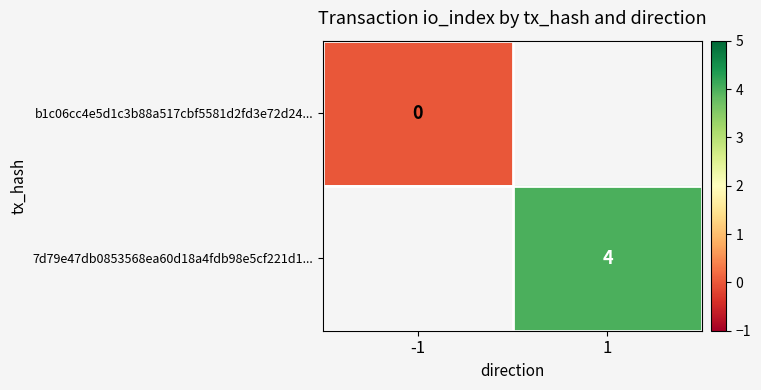

True or false: 7d79e47db0853568ea60d18a4fdb98e5cf221d1... has a value of 6 at 1.

False